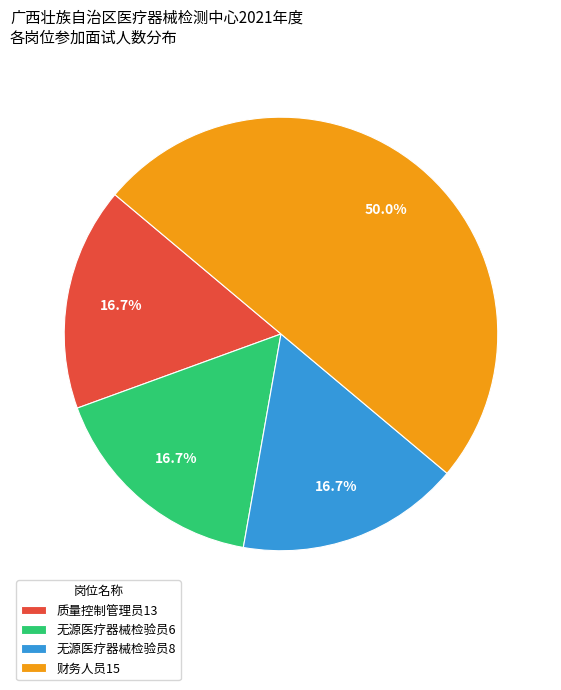

To the nearest percent, what portion does 质量控制管理员13 represent?

17%